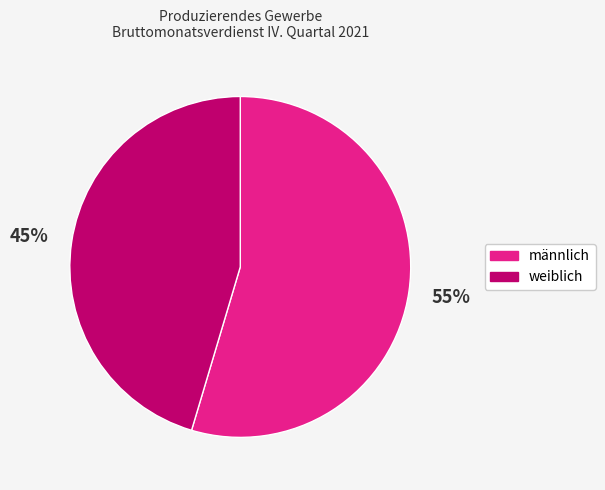

What is the largest slice in the pie chart?

männlich